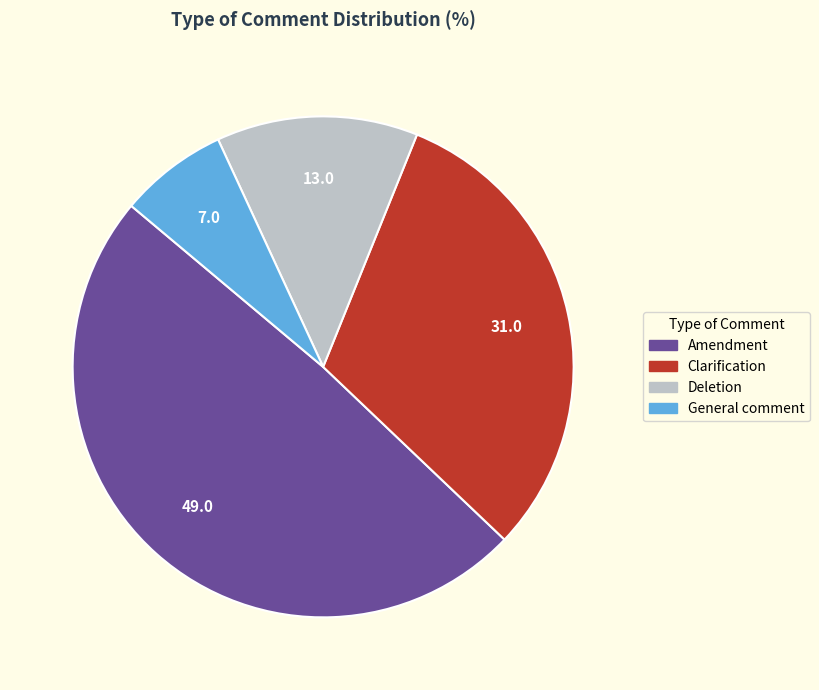

The Amendment slice represents 49% of the pie. True or false?

True